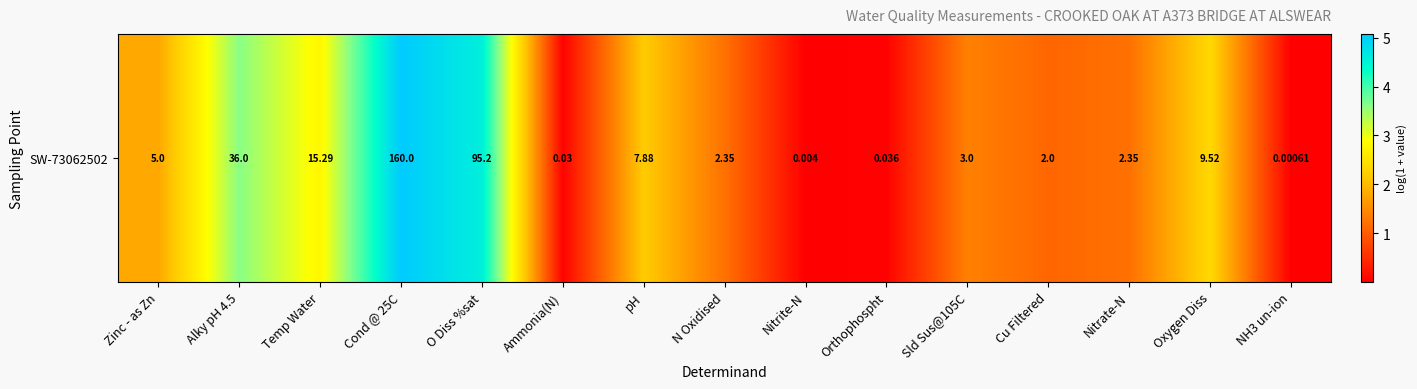

Rank the categories by value from lowest to highest.

NH3 un-ion, Nitrite-N, Ammonia(N), Orthophospht, Cu Filtered, N Oxidised, Nitrate-N, Sld Sus@105C, Zinc - as Zn, pH, Oxygen Diss, Temp Water, Alky pH 4.5, O Diss %sat, Cond @ 25C